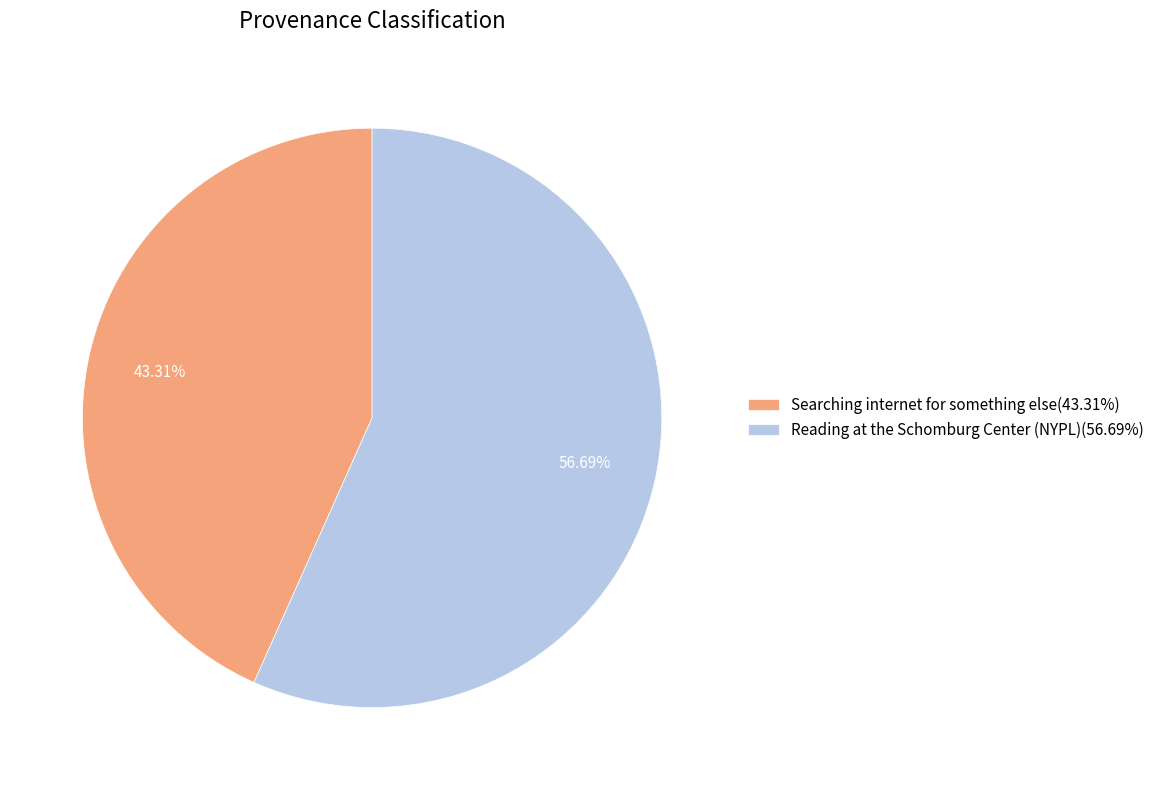

To the nearest percent, what portion does Reading at the Schomburg Center (NYPL) represent?

57%